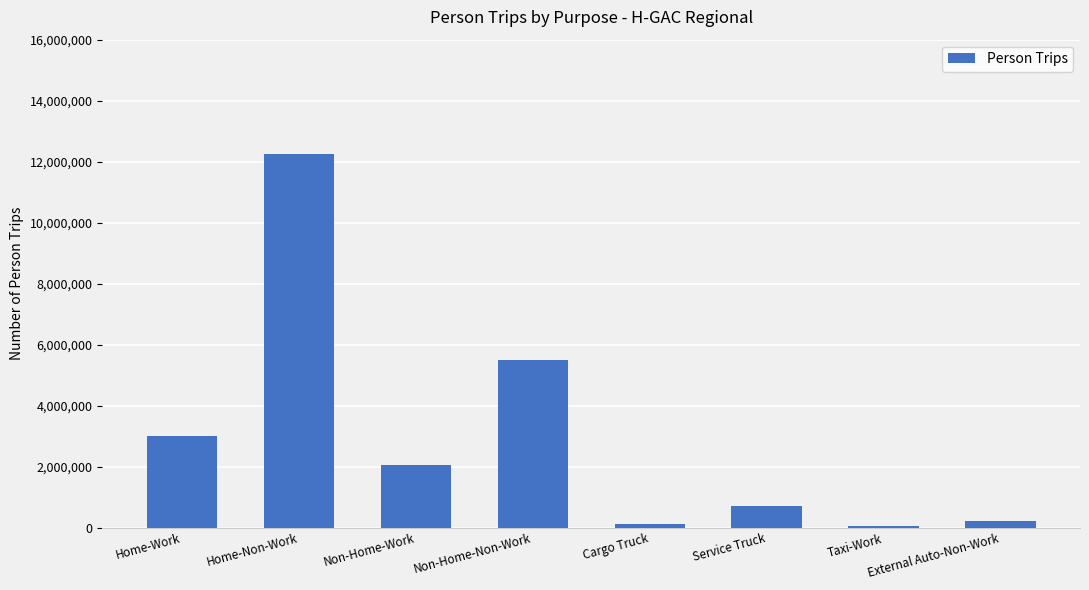

At which label does the data first exceed 2053465?

Home-Work